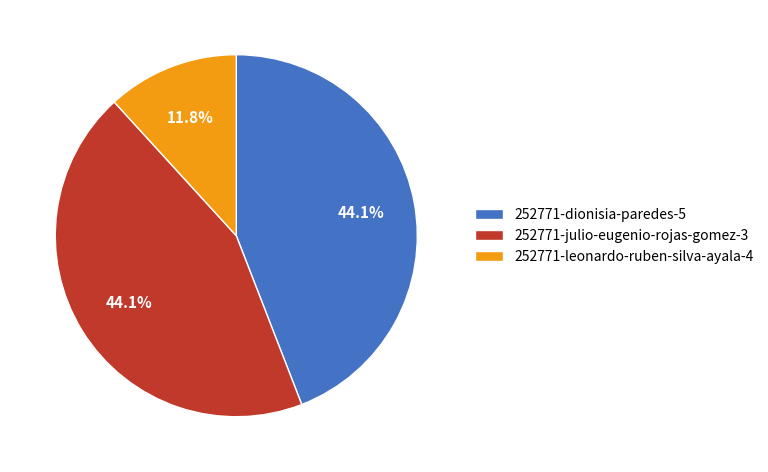

Does 252771-leonardo-ruben-silva-ayala-4 represent more than half of the total?

No